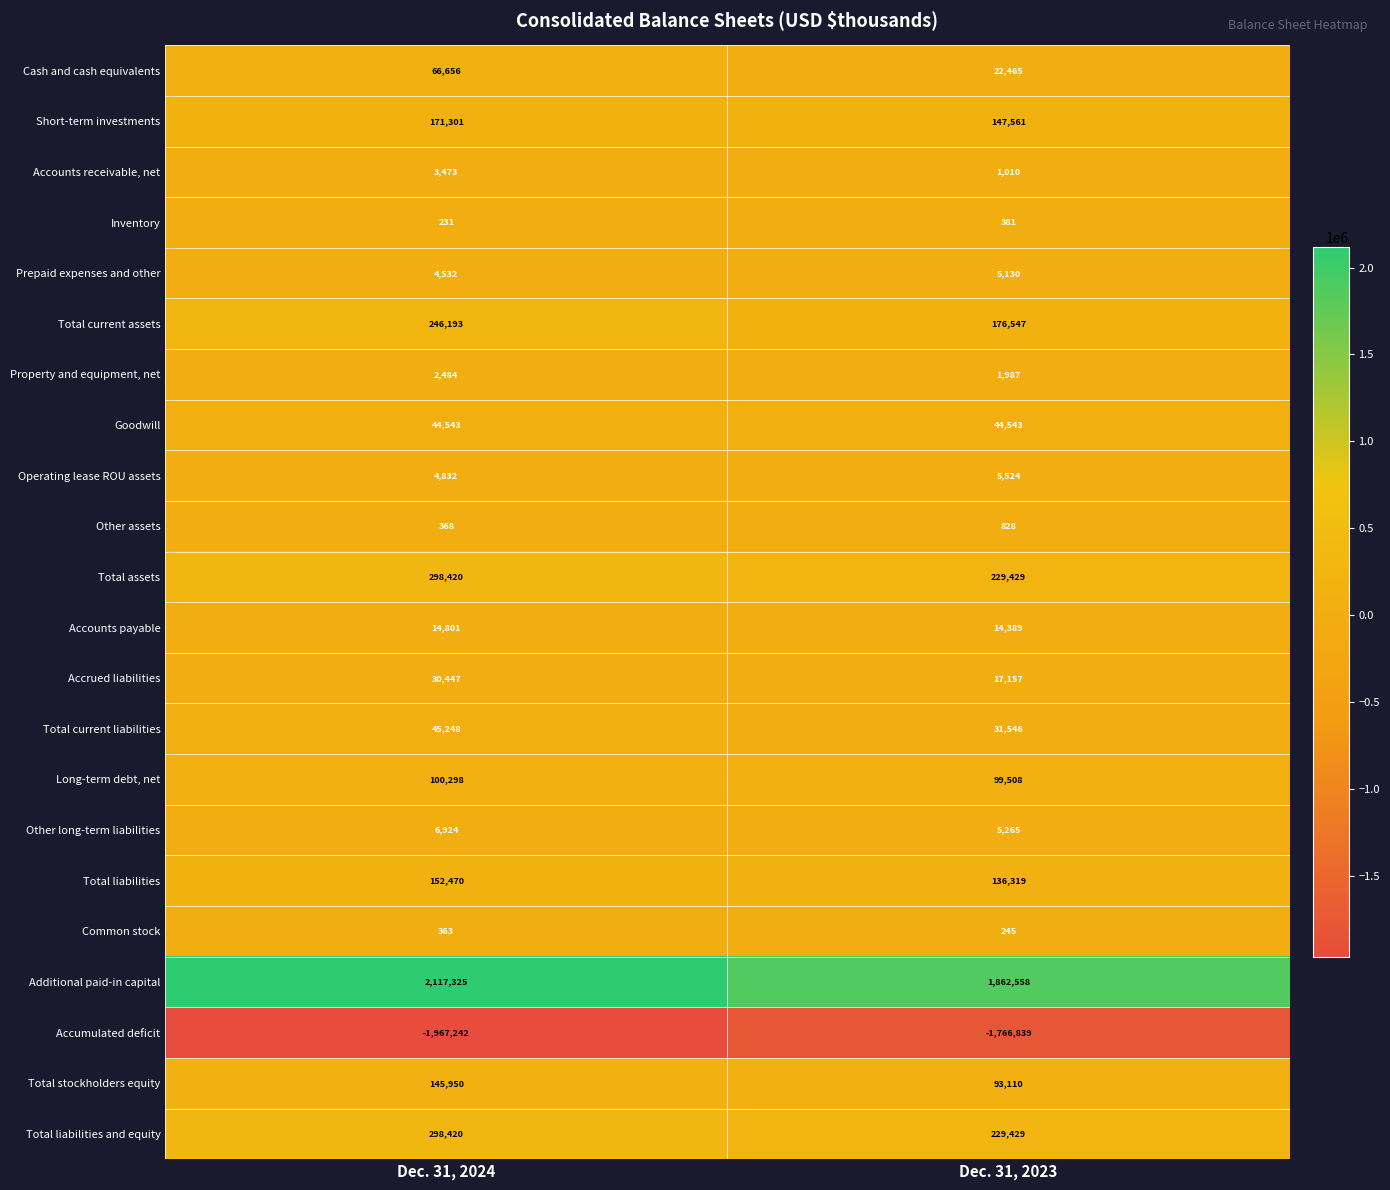

Which series has the largest total across all categories?

Additional paid-in capital